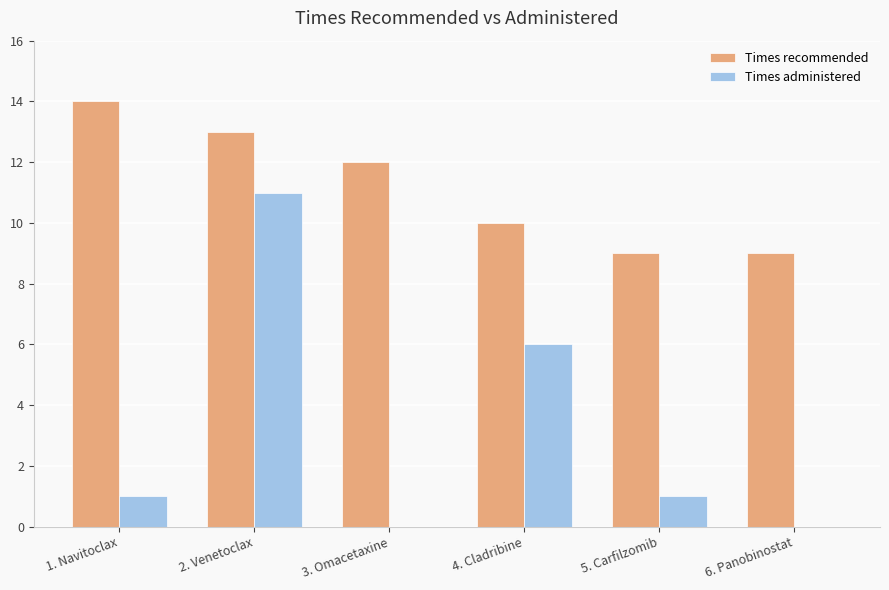

At which label does Times recommended first exceed 12?

1. Navitoclax